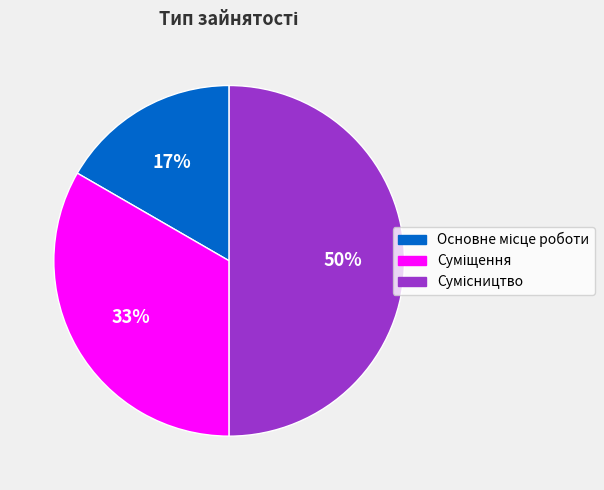

To the nearest percent, what is the average slice percentage?

33%